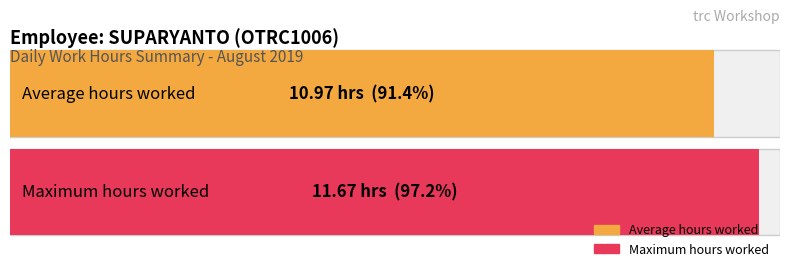

The chart shows a value of 17.5 at 9. True or false?

False